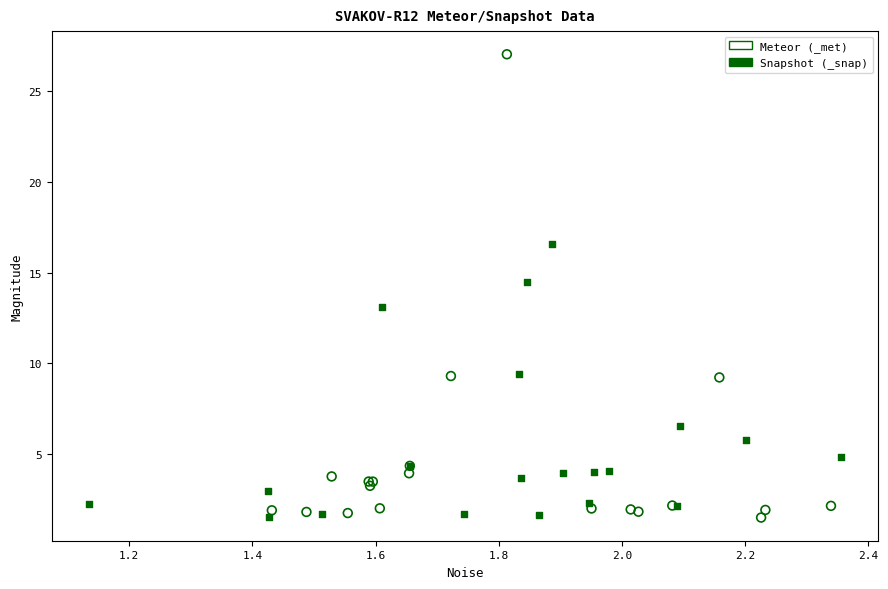

Which series contains the highest Y value?

Meteor (_met)